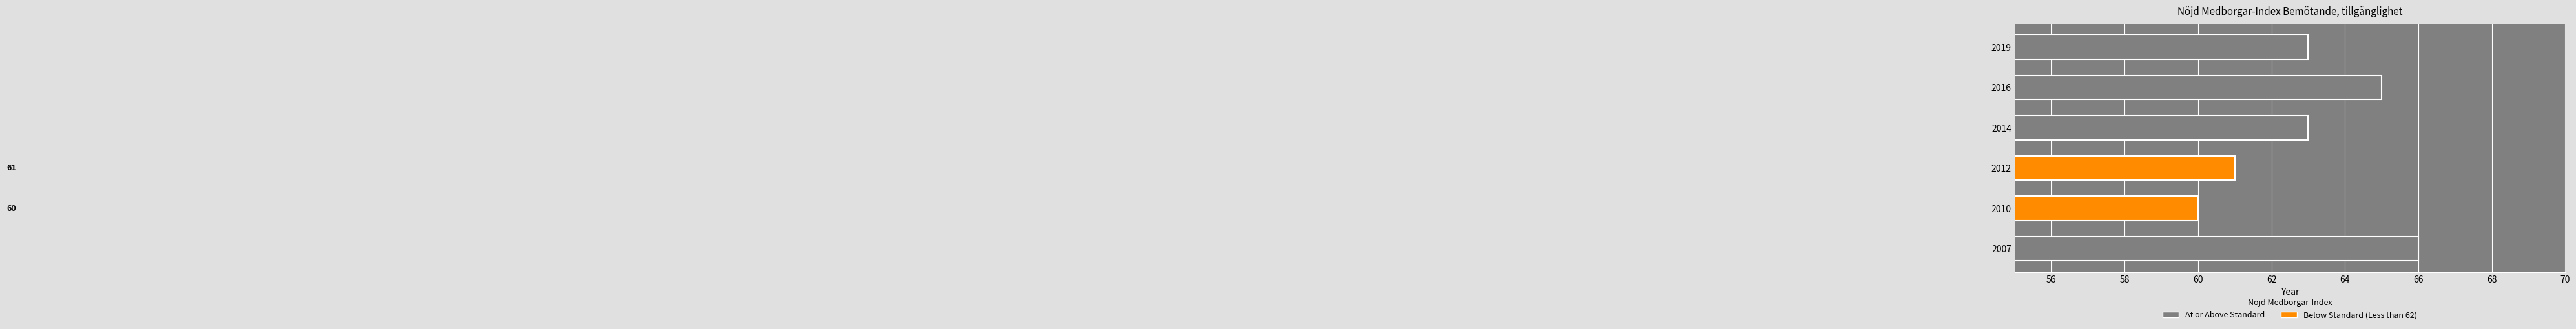

Which label corresponds to the largest value in the chart?

2007